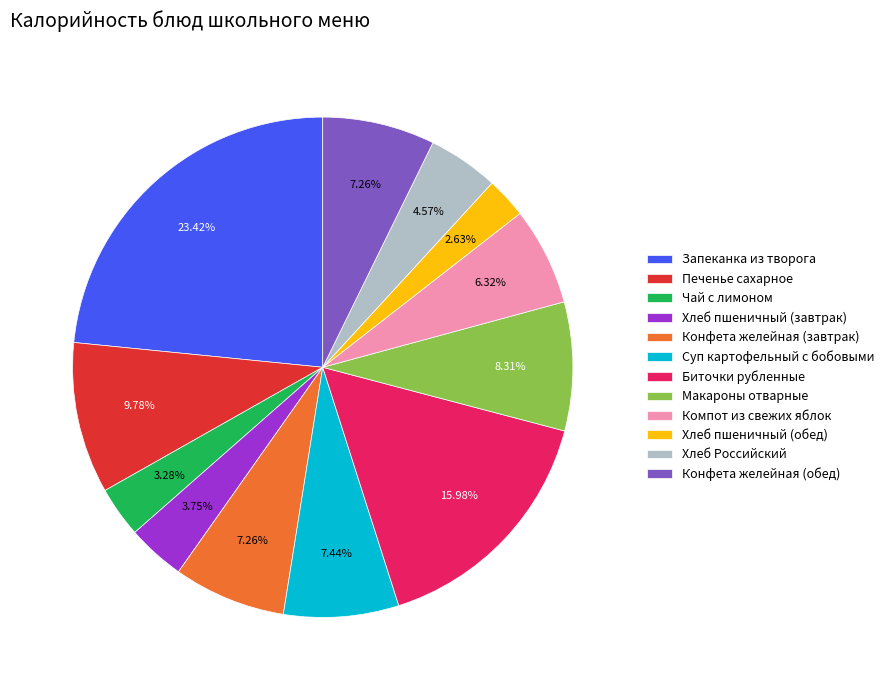

The Печенье сахарное slice represents 10% of the pie. True or false?

True